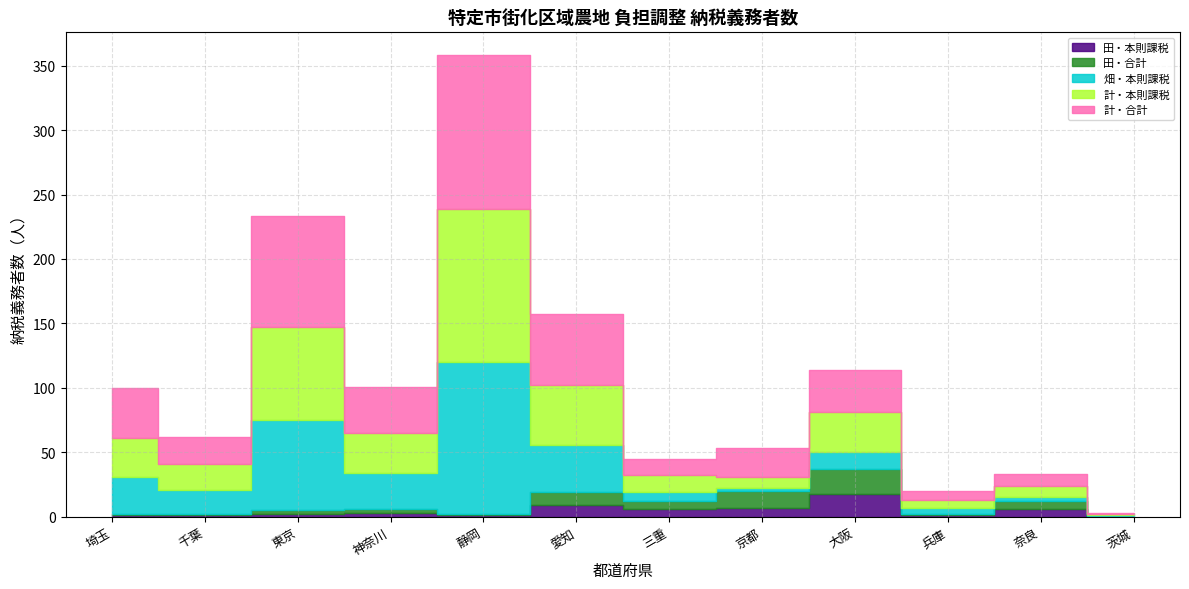

What is the sum of the 田・本則課税 values at 茨城 and 千葉?

1